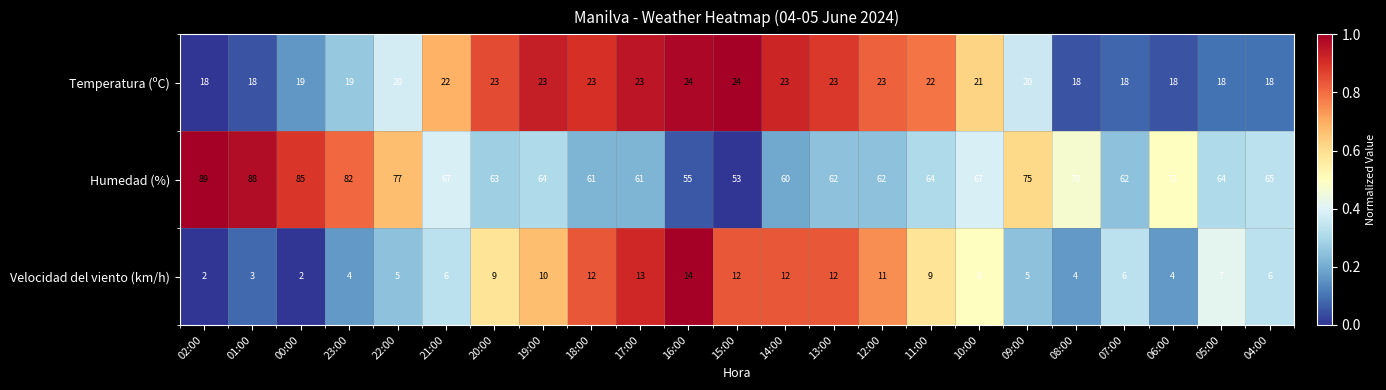

Which series has the largest total across all categories?

Humedad (%)